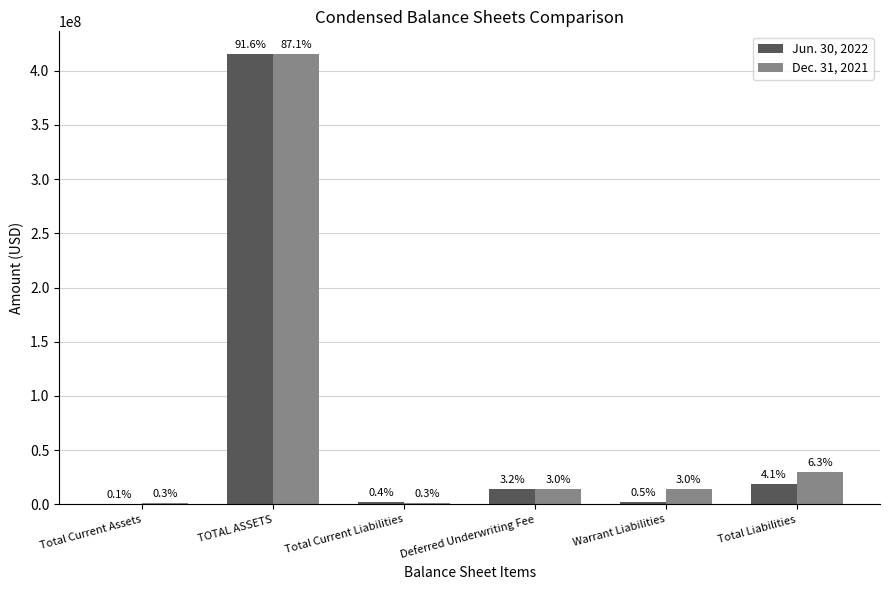

What is the difference between the Dec. 31, 2021 values at Deferred Underwriting Fee and TOTAL ASSETS?

400983211